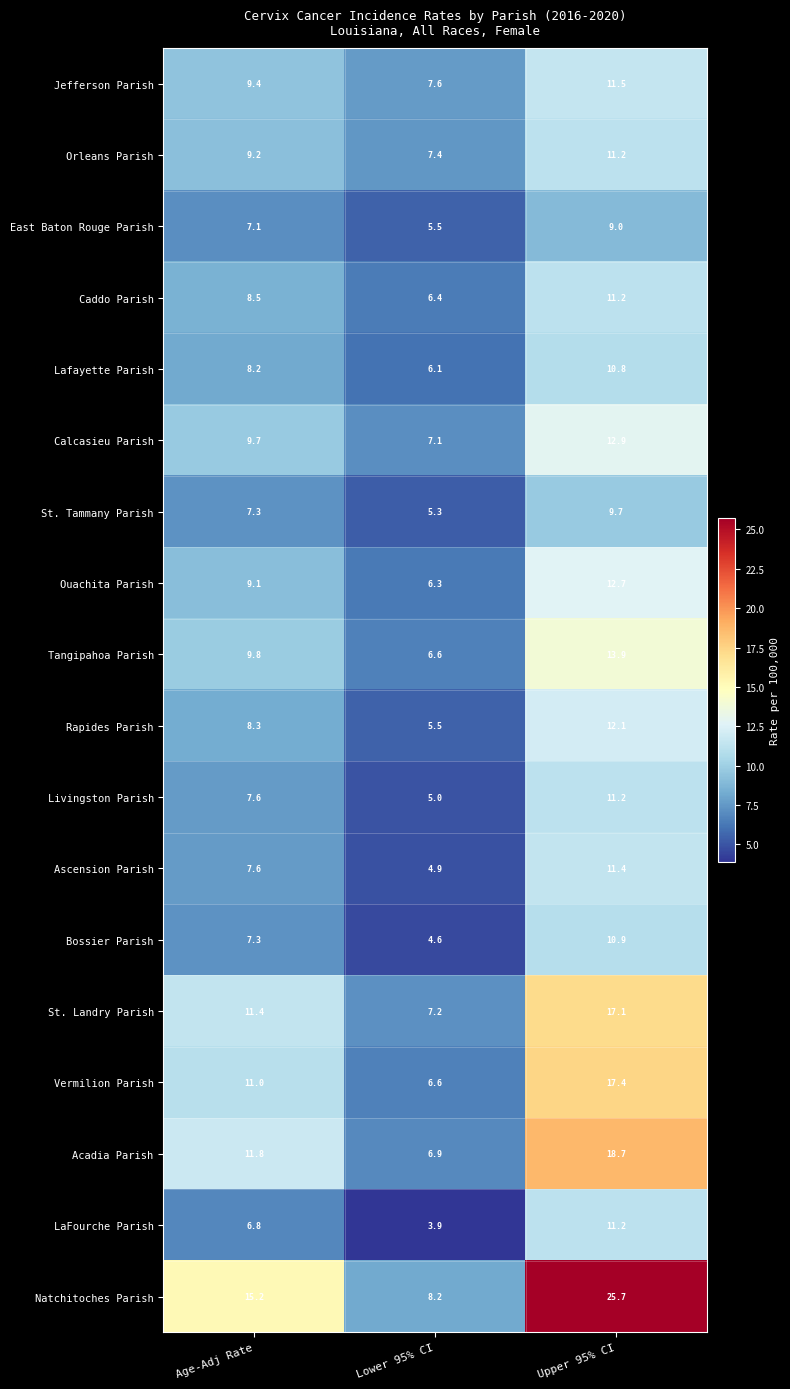

Which series has the largest total across all categories?

Natchitoches Parish